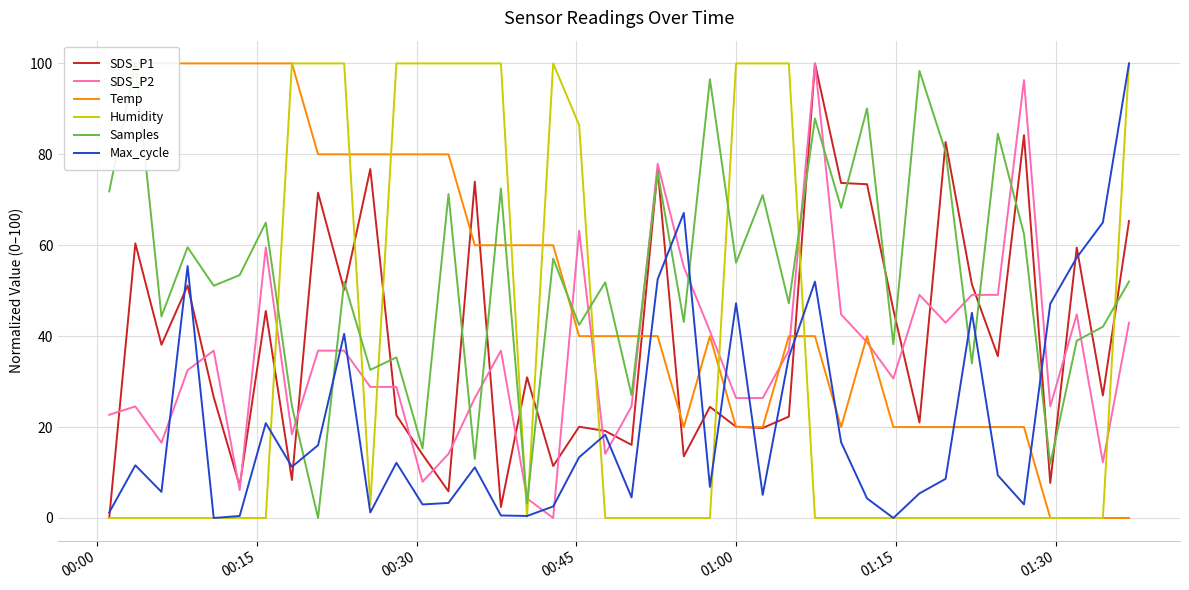

What is the maximum value for SDS_P2?

100.0